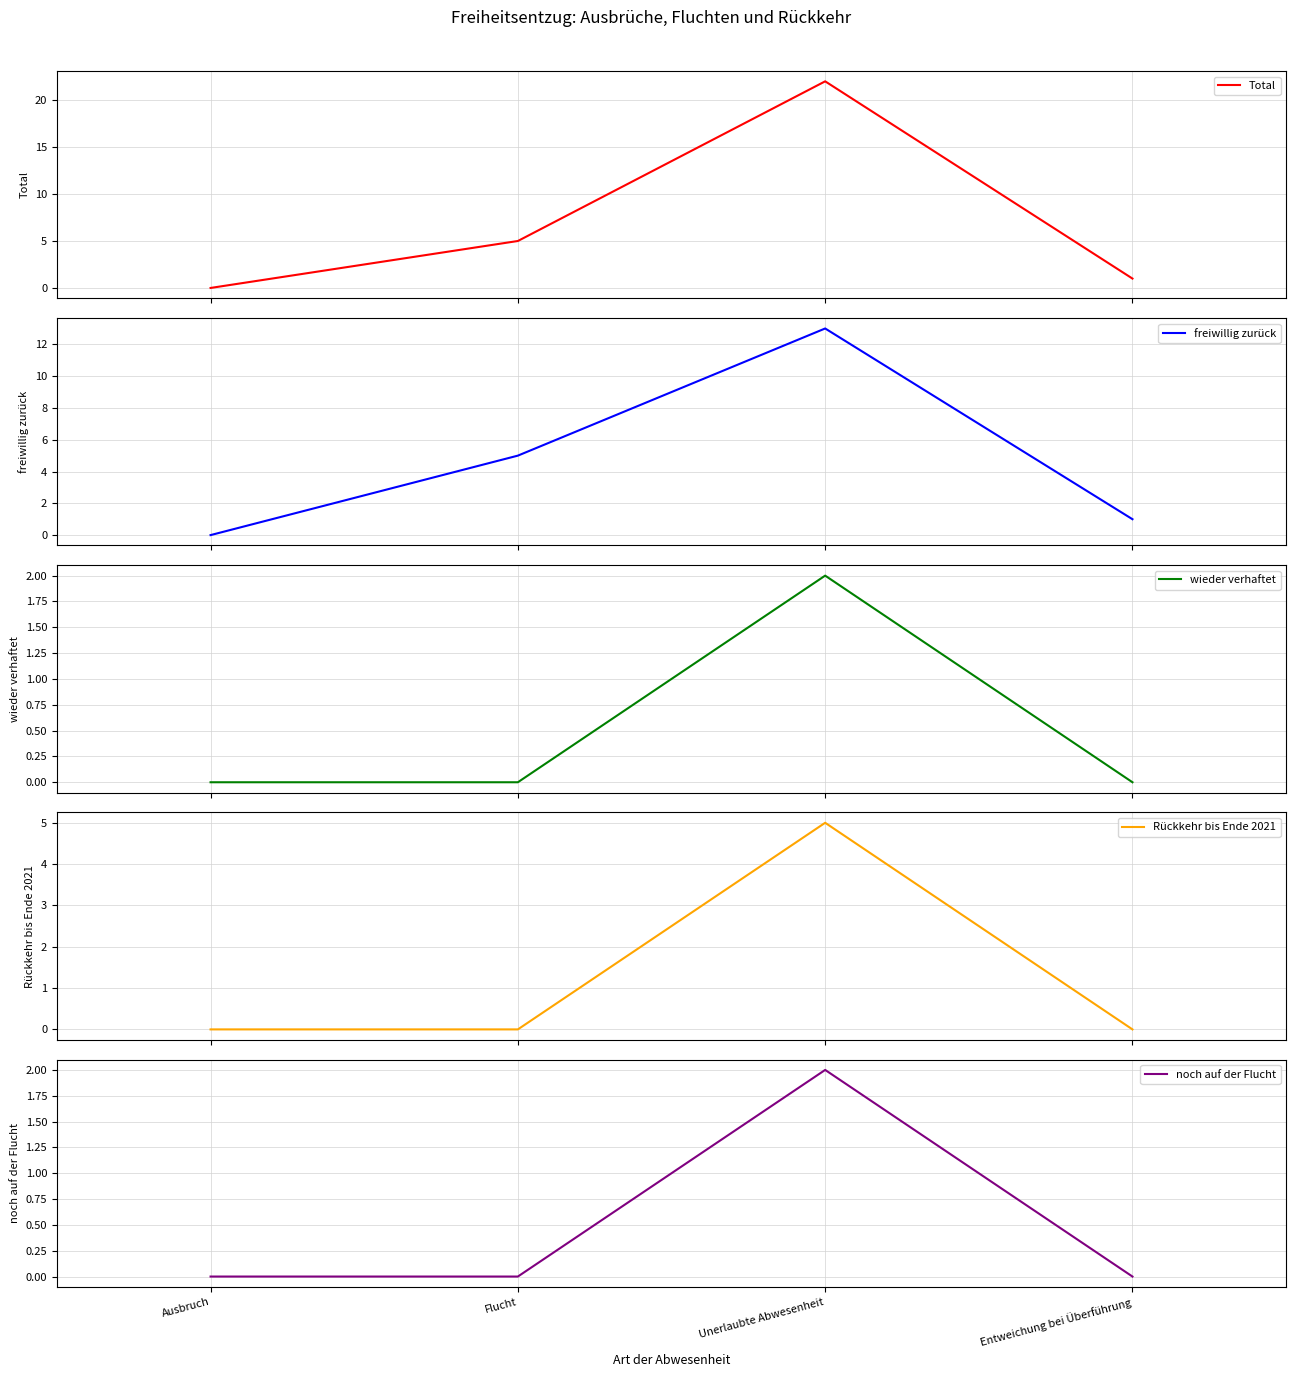

How many lines are shown in the chart?

5